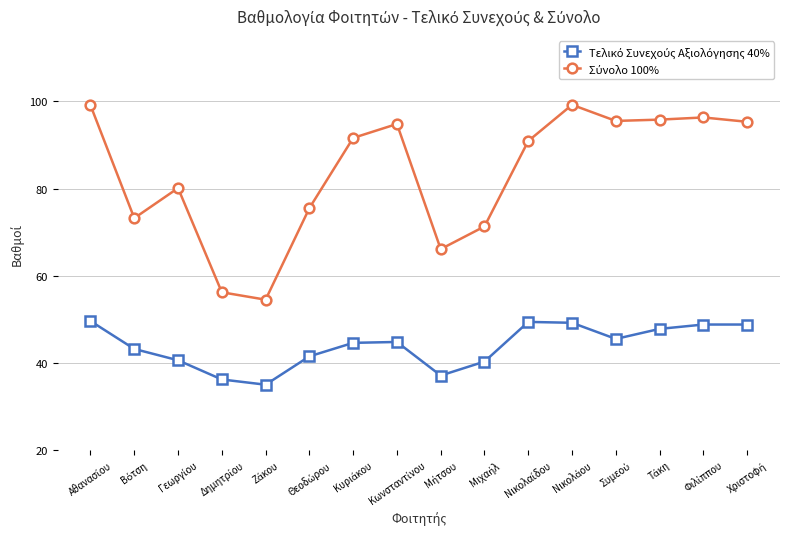

What is the maximum value shown in the chart?

99.2